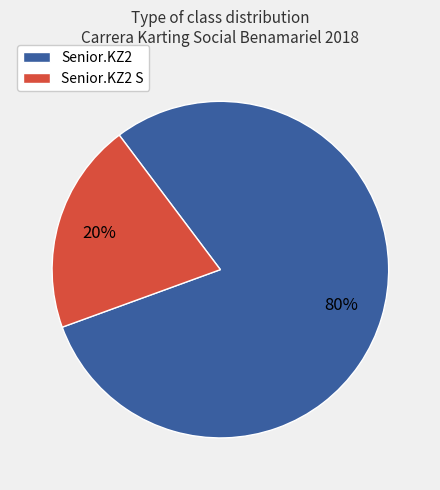

The Senior.KZ2 slice represents 89% of the pie. True or false?

False